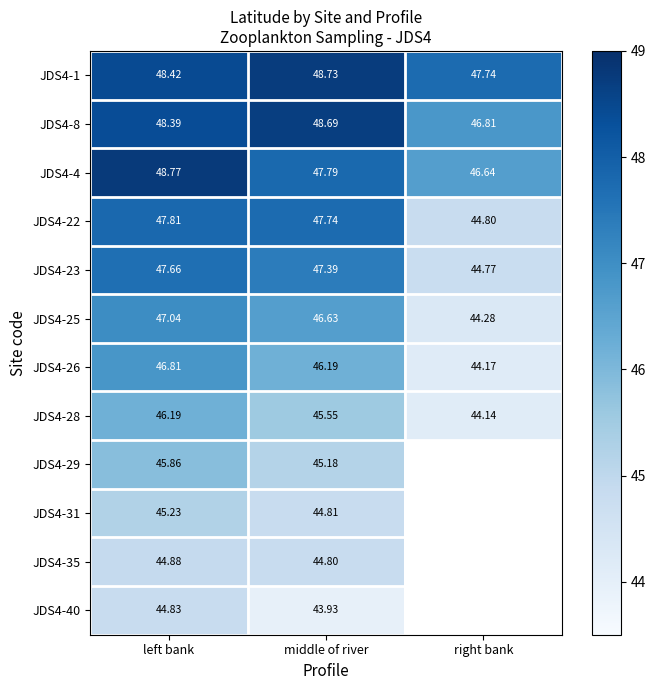

Where is JDS4-4 nearest to the value 47?

right bank